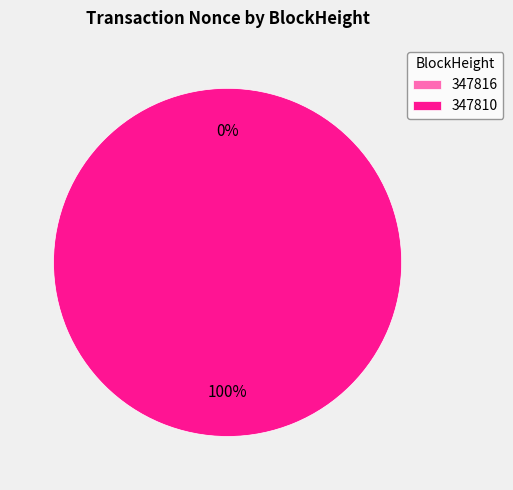

What is the smallest slice in the pie chart?

347816